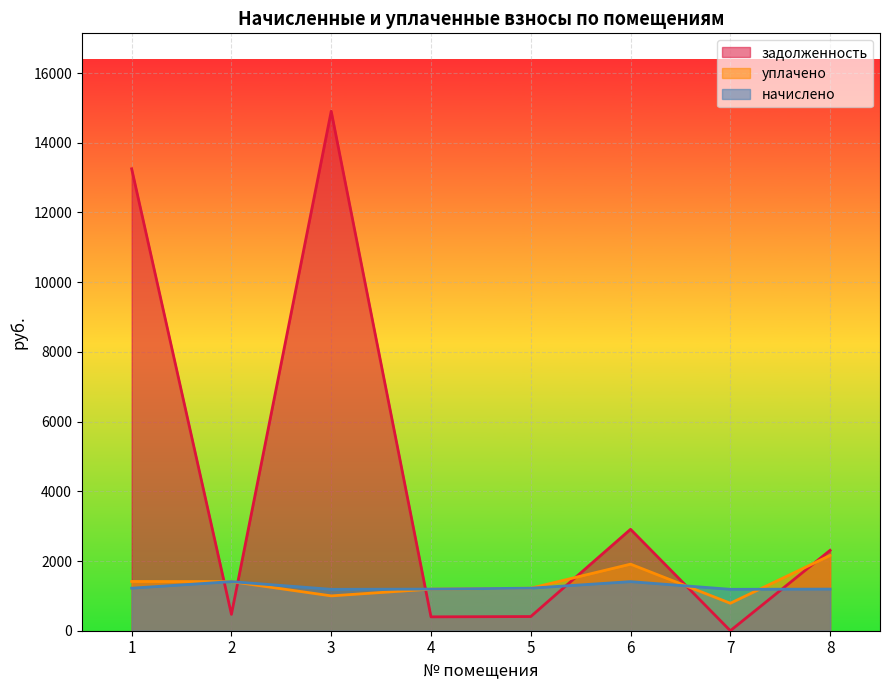

What is the difference between the уплачено values at 1 and 6?

496.5